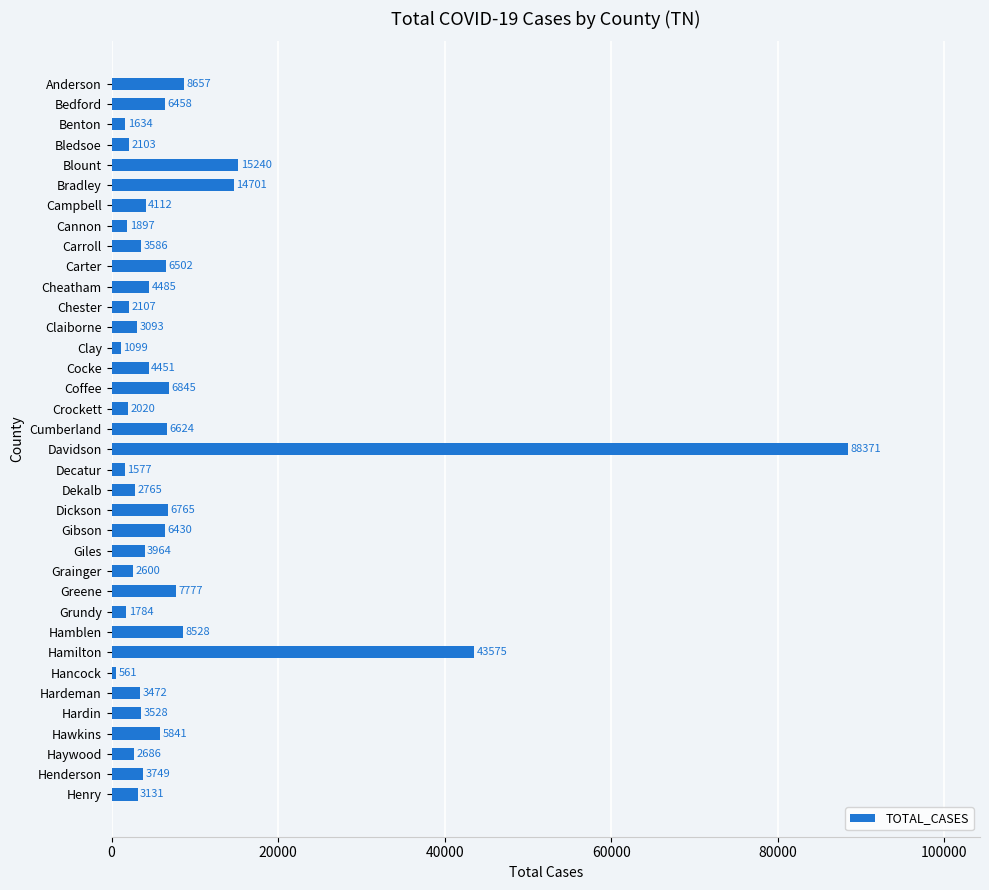

At which category does the chart reach its minimum across all series?

Hancock